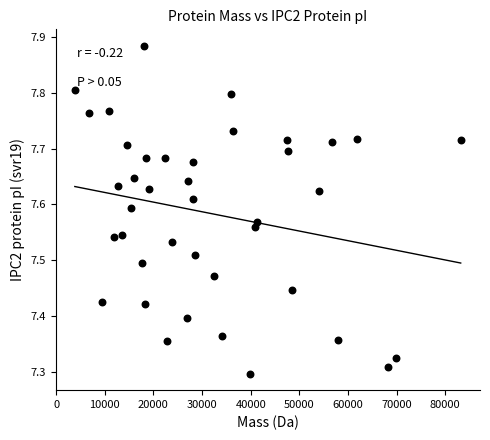

What is the range of Y values (max minus min)?

0.6